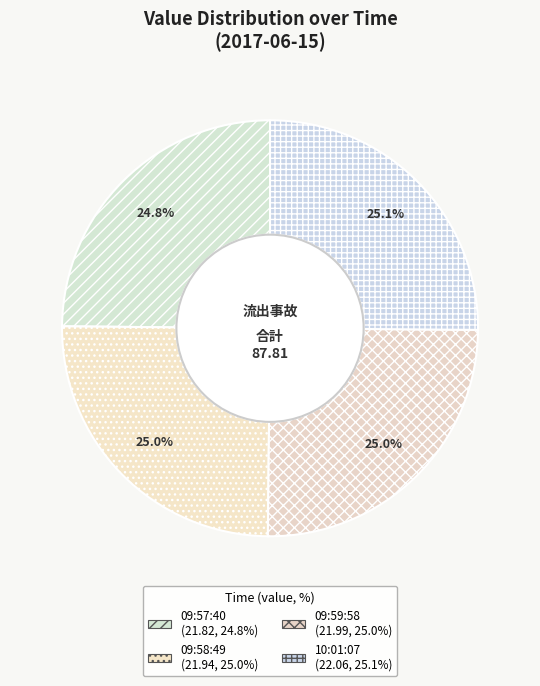

How many slices are in this pie chart?

4